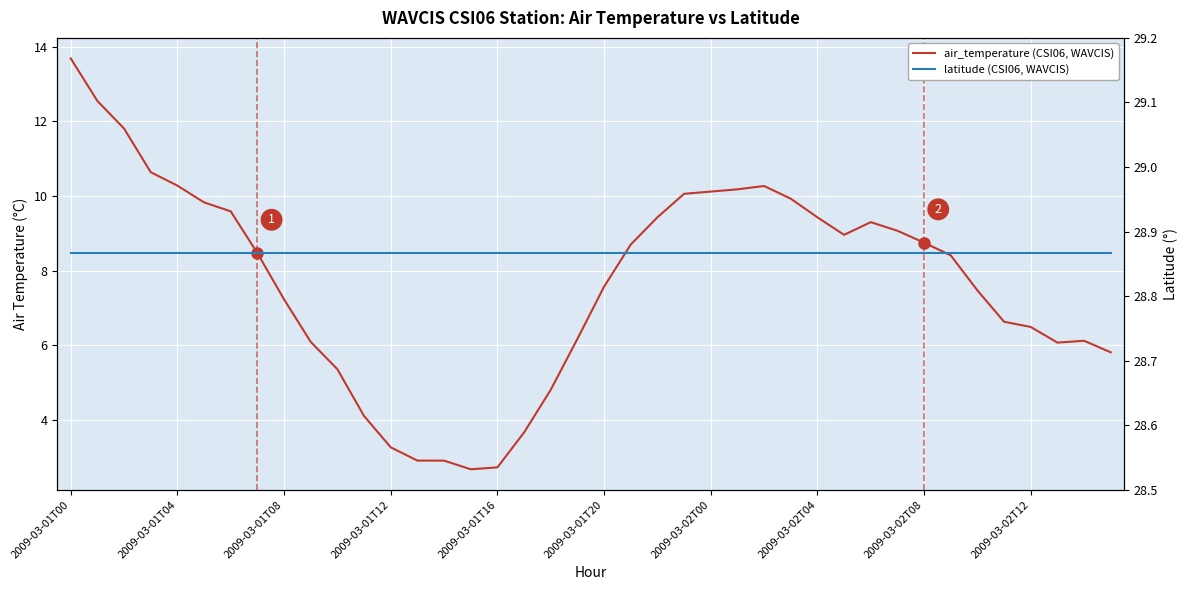

What is the difference between the air_temperature (CSI06, WAVCIS) values at 23 and 19?

3.9